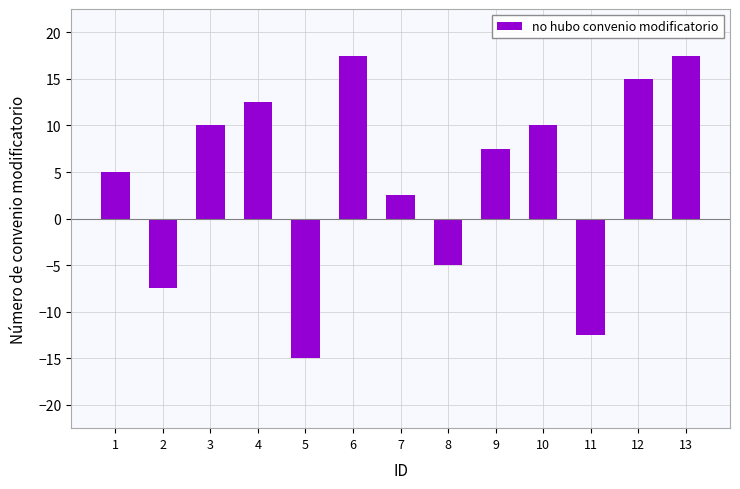

How many series are shown in this chart?

1